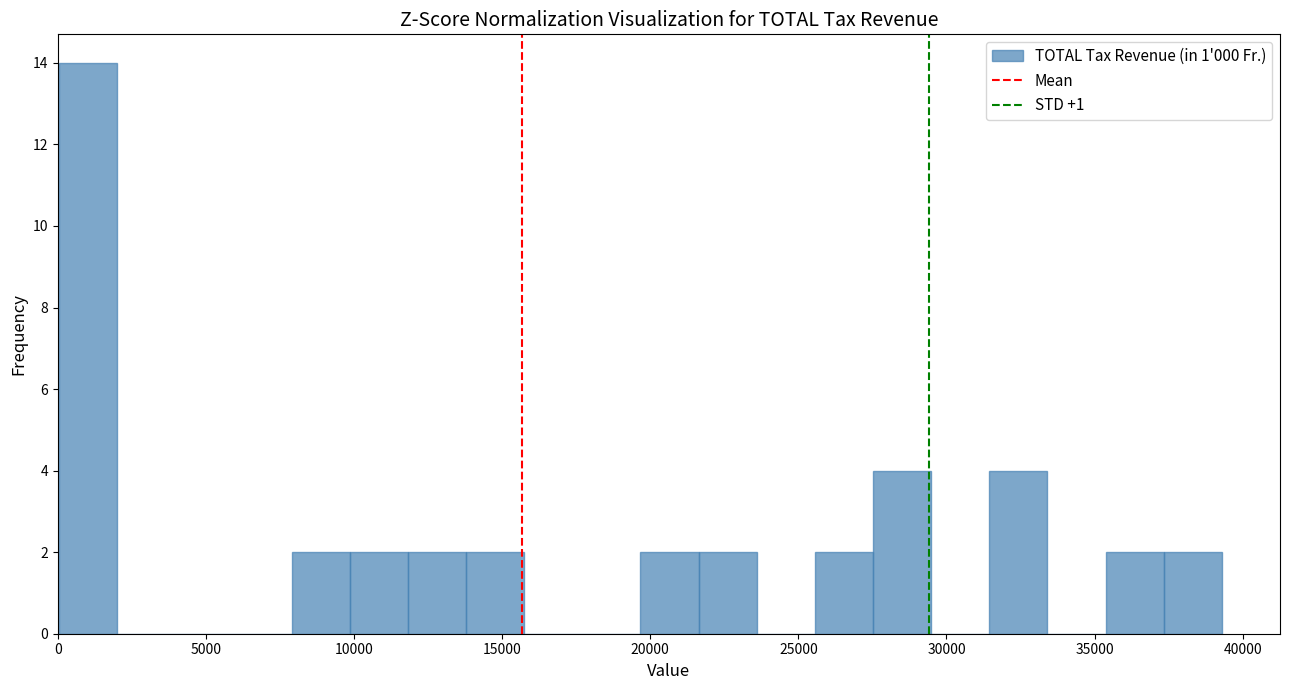

Read against the x-axis, roughly where is the centre of the tallest bar?

1000